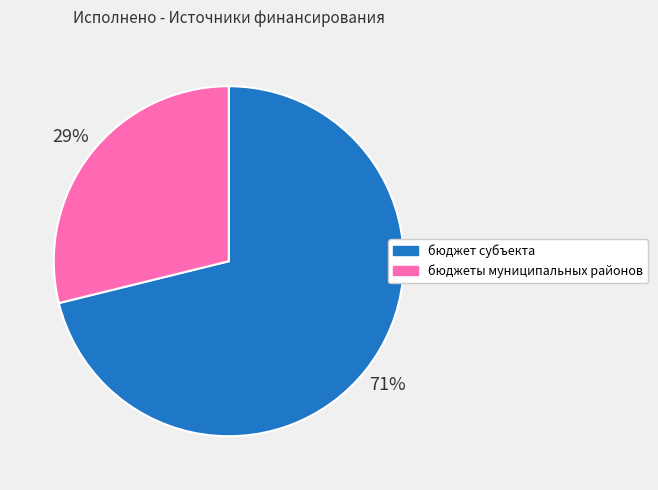

To the nearest percent, what is the difference between the largest and smallest slice percentages?

42%